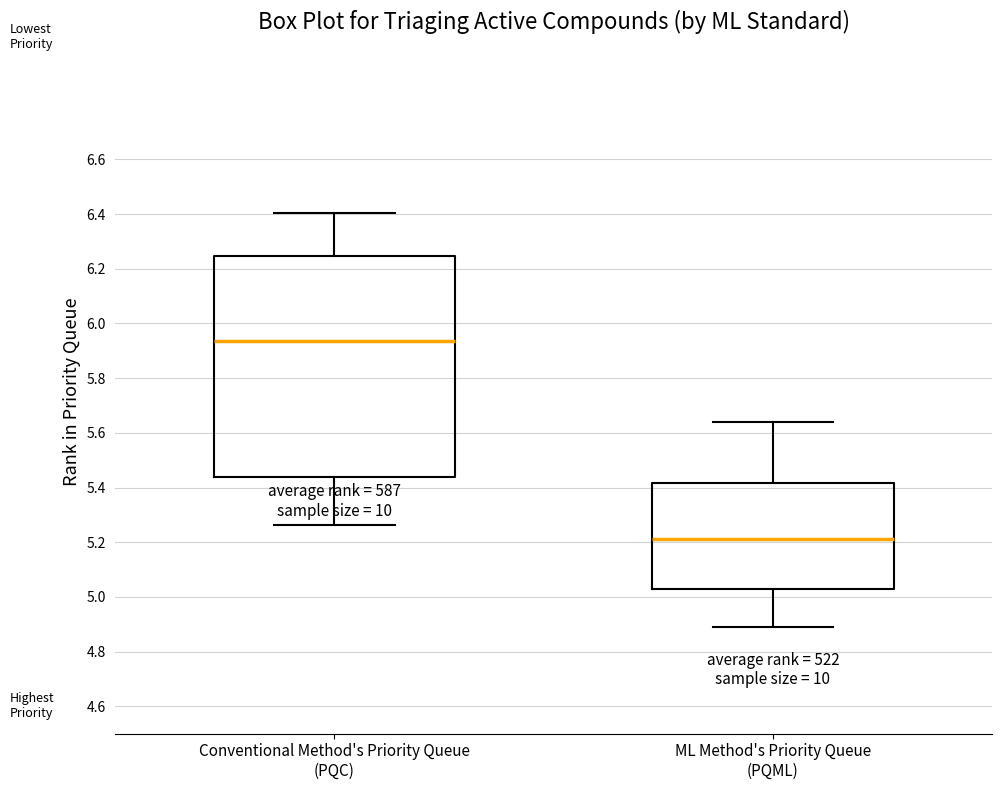

Where does the upper whisker of the box for ML Method's Priority Queue (PQML) end on the y-axis? The values are not printed on the chart, so give them approximately, as read against the axis.

5.64